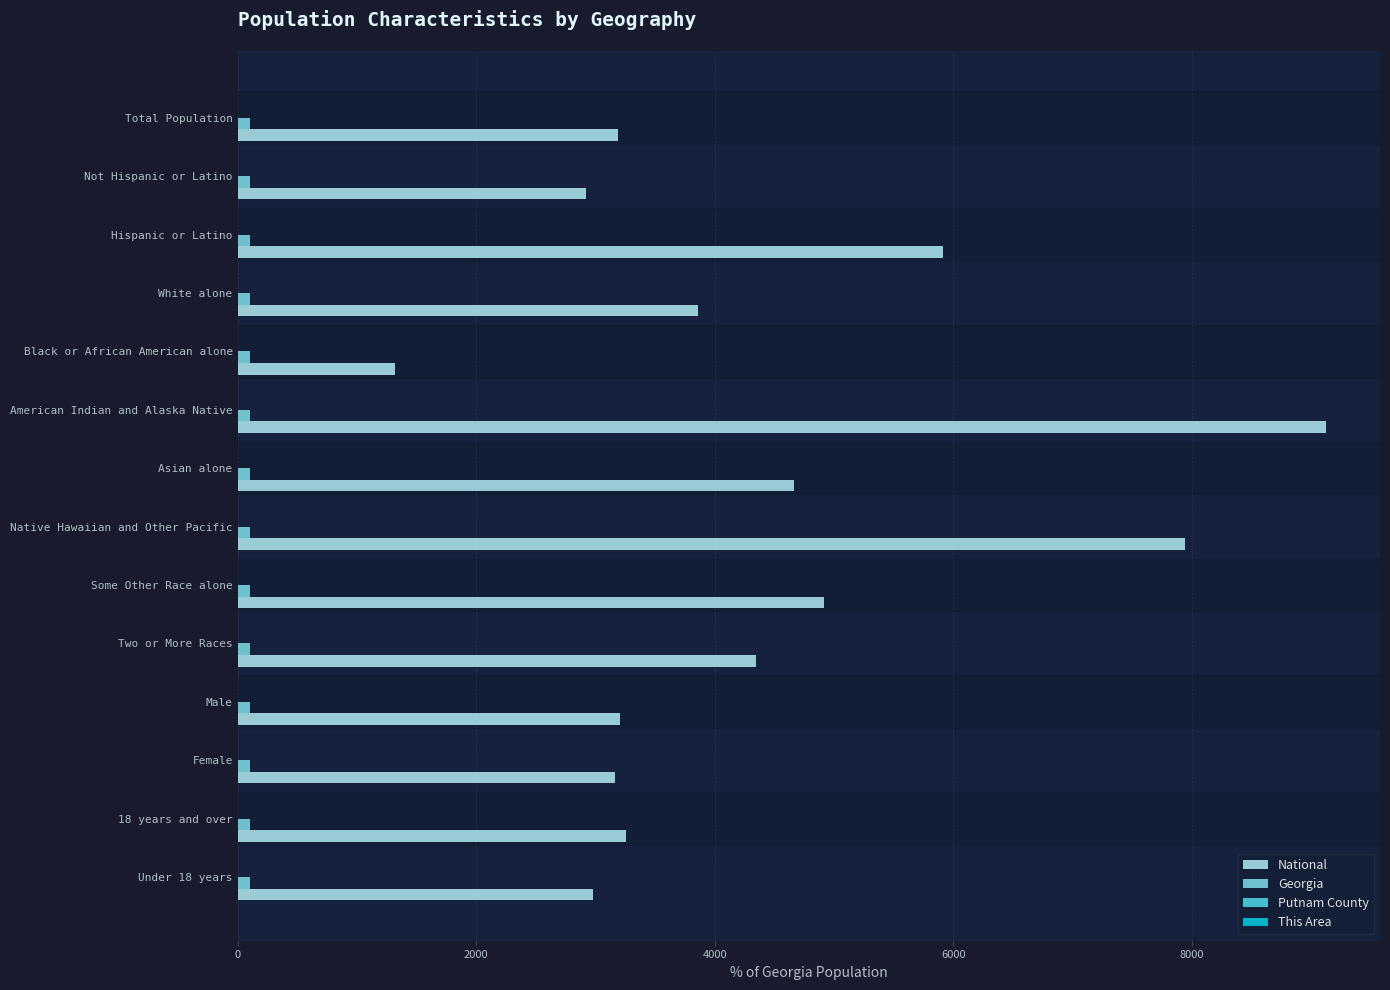

What is the highest value of the National series?

9120.2